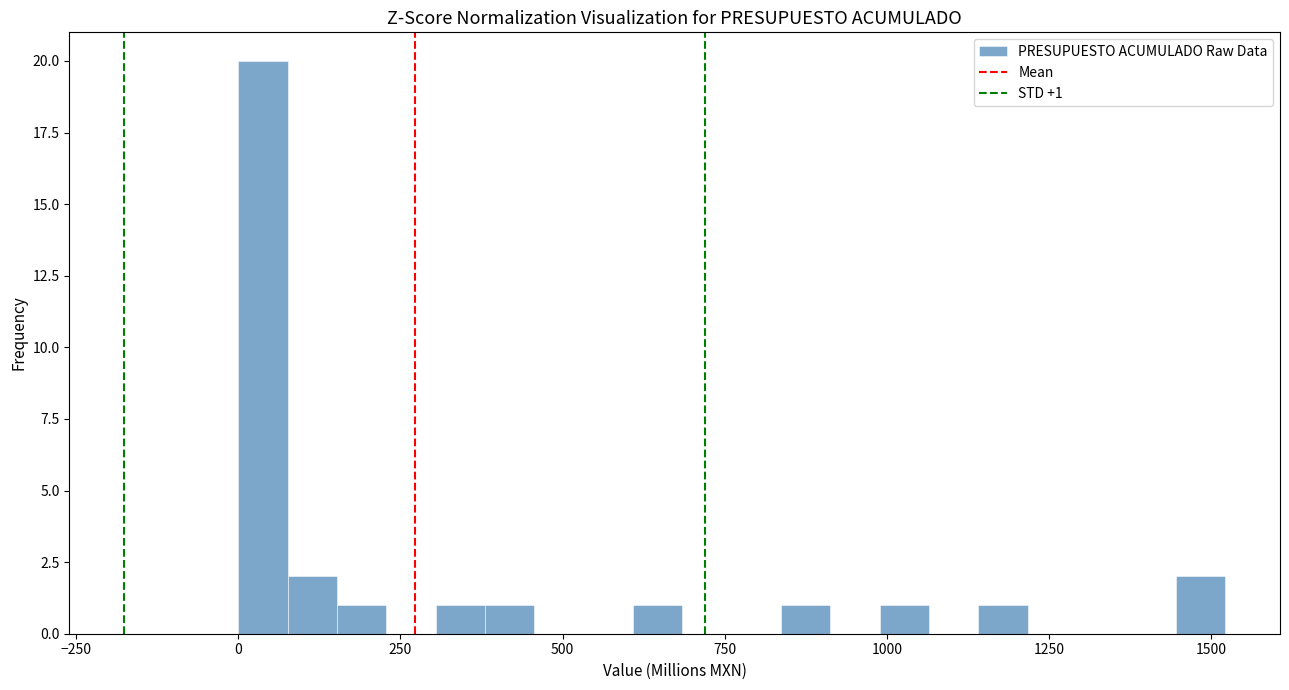

Around what value on the x-axis is the tallest bar? Give the approximate position of its centre, as read against the axis.

50